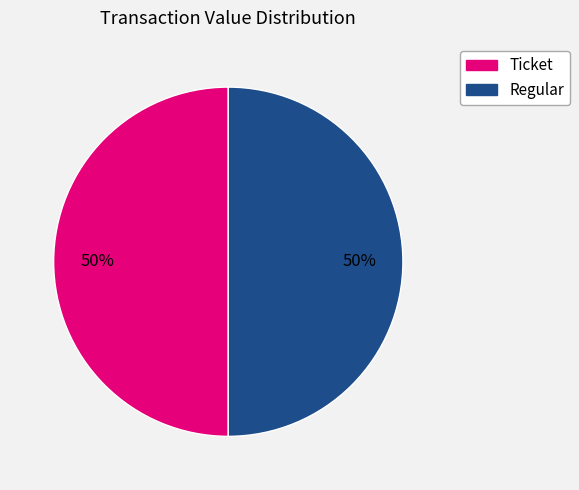

Count the number of slices in the pie.

2